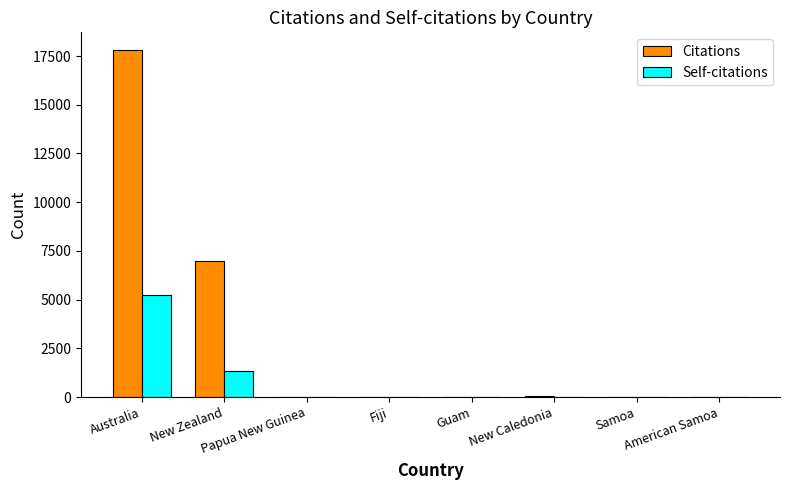

How many groups of bars are there?

8